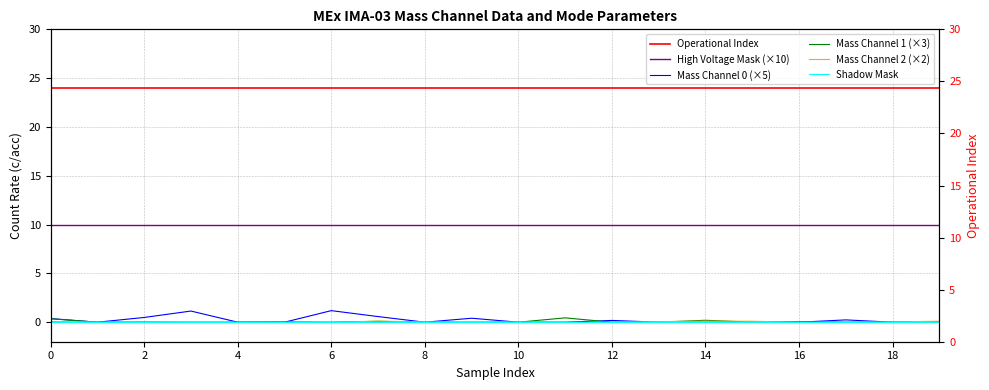

Reading left to right, extract all data points from this chart.

Operational Index: 24.0	24.0	24.0	24.0	24.0	24.0	24.0	24.0	24.0	24.0	24.0	24.0	24.0	24.0	24.0	24.0	24.0	24.0	24.0	24.0
High Voltage Mask (×10): 10.0	10.0	10.0	10.0	10.0	10.0	10.0	10.0	10.0	10.0	10.0	10.0	10.0	10.0	10.0	10.0	10.0	10.0	10.0	10.0
Mass Channel 0 (×5): 0.4	0.0	0.5	1.1	0.0	0.0	1.2	0.6	0.0	0.4	0.0	0.0	0.2	0.0	0.0	0.0	0.0	0.2	0.0	0.0
Mass Channel 1 (×3): 0.4	0.0	0.0	0.0	0.0	0.0	0.0	0.1	0.0	0.0	0.0	0.4	0.0	0.0	0.2	0.0	0.1	0.0	0.0	0.0
Mass Channel 2 (×2): 0.1	0.0	0.0	0.0	0.0	0.0	0.0	0.1	0.0	0.0	0.0	0.0	0.0	0.1	0.1	0.1	0.0	0.0	0.0	0.1
Shadow Mask: 0.0	0.0	0.0	0.0	0.0	0.0	0.0	0.0	0.0	0.0	0.0	0.0	0.0	0.0	0.0	0.0	0.0	0.0	0.0	0.0